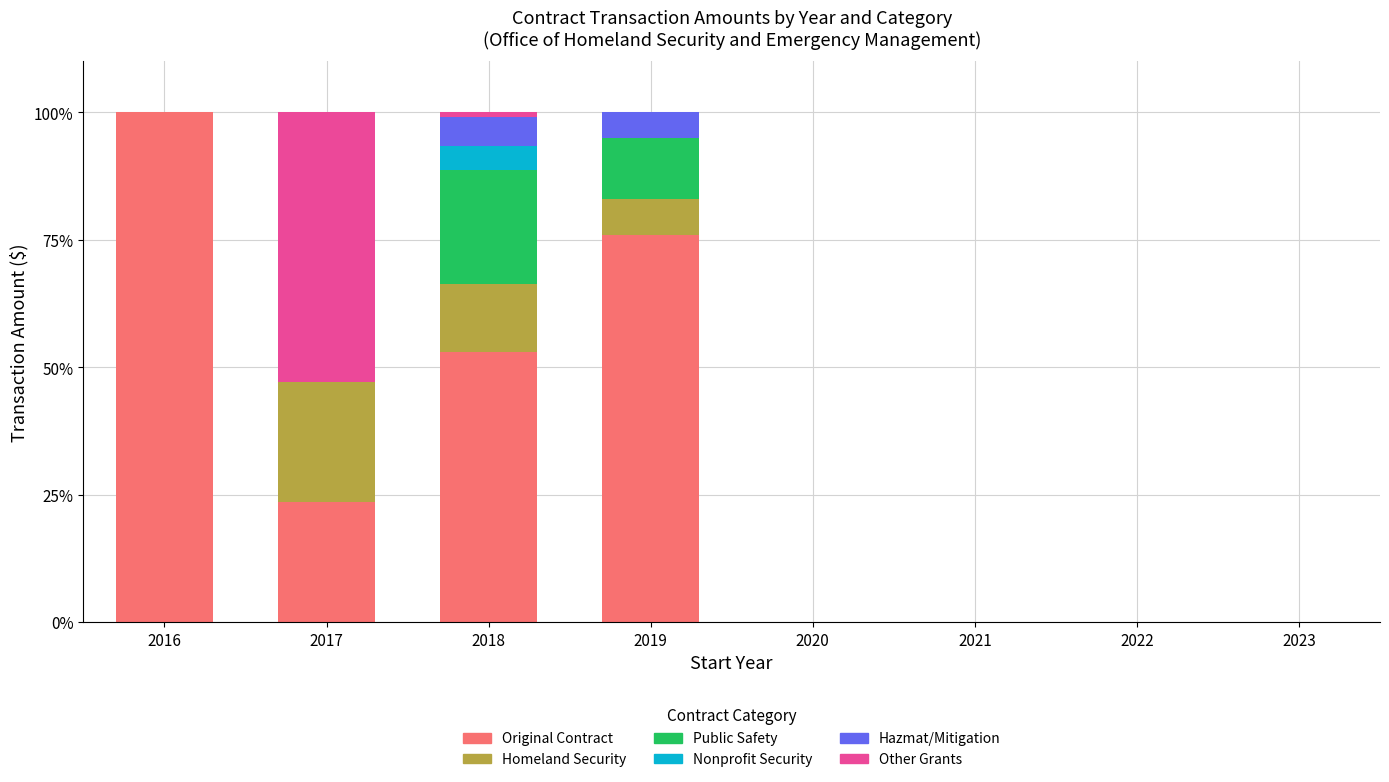

At which label is Original Contract closest to 50?

2018